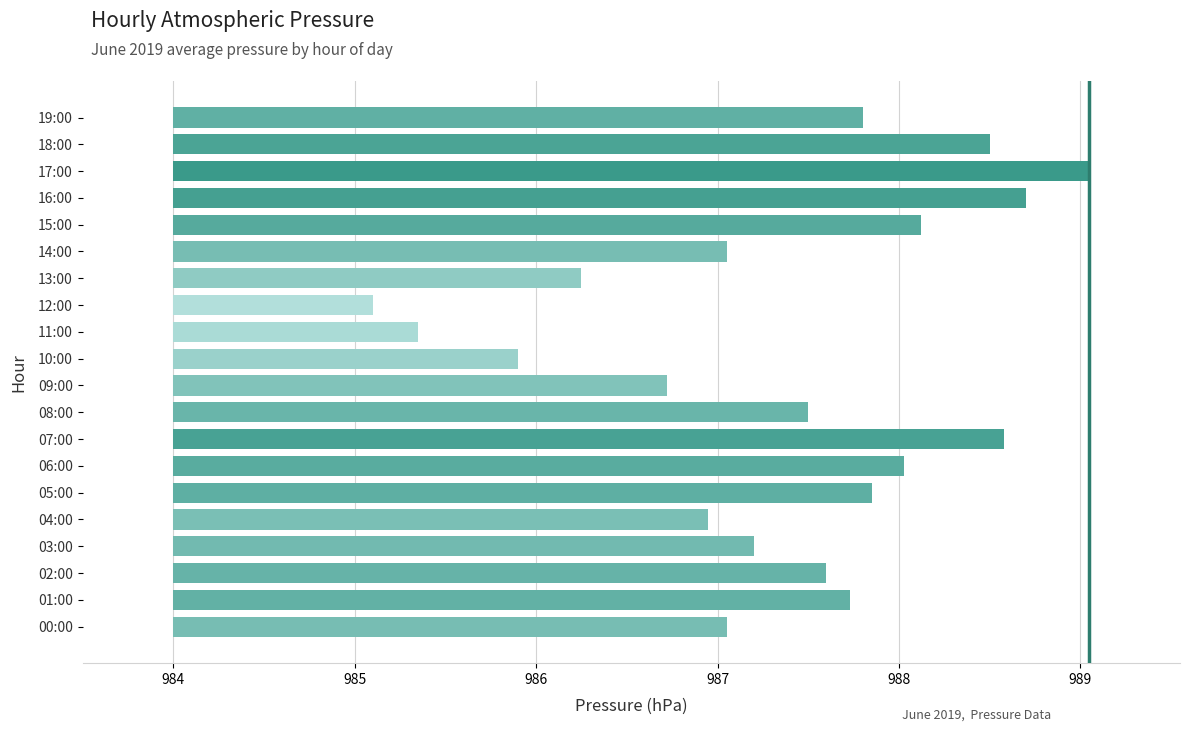

Which has a higher value, 10:00 or 15:00?

15:00